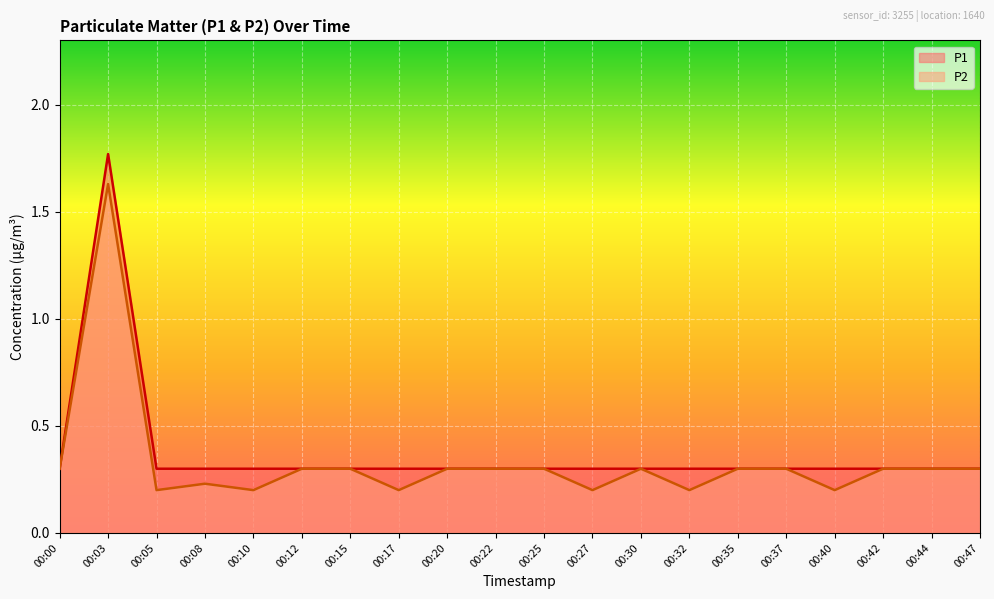

What is the average value of the P2 series?

0.3